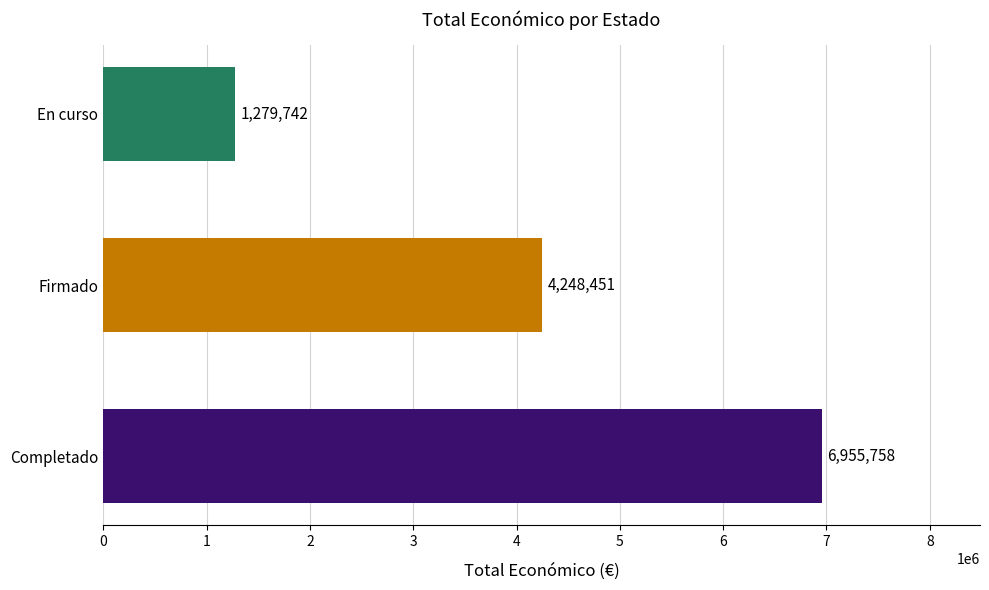

How many values are between 1279742 and 6955758?

3